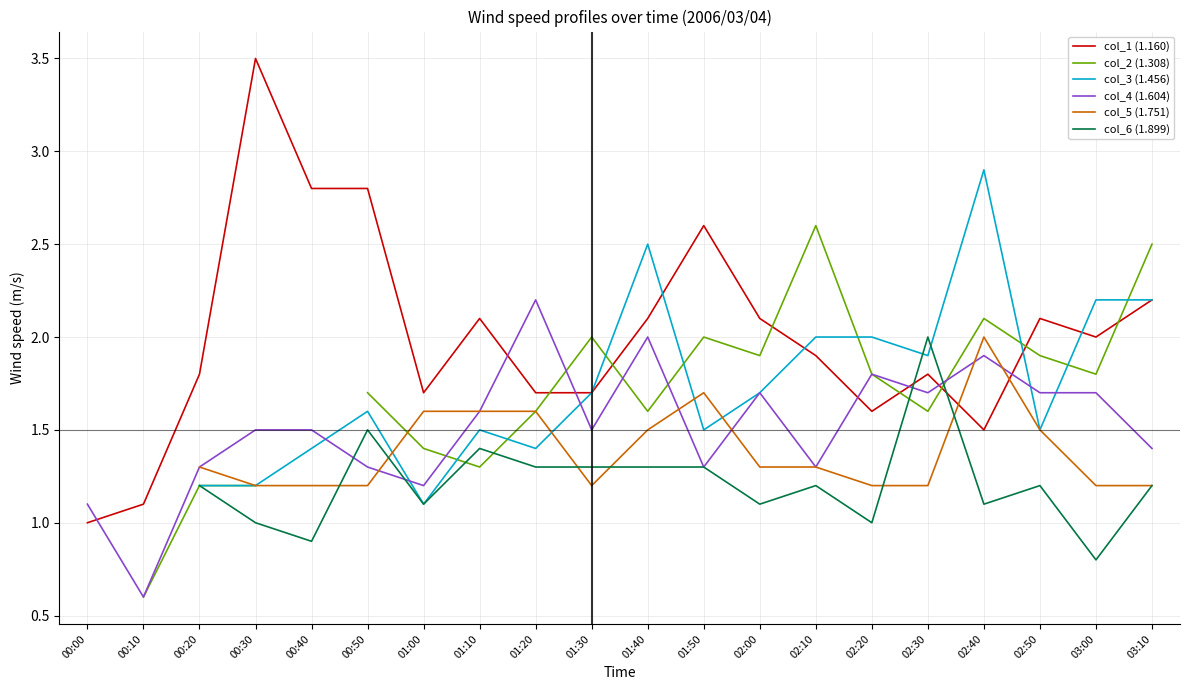

What are all the series names shown in the legend?

col_1 (1.160), col_2 (1.308), col_3 (1.456), col_4 (1.604), col_5 (1.751), col_6 (1.899)